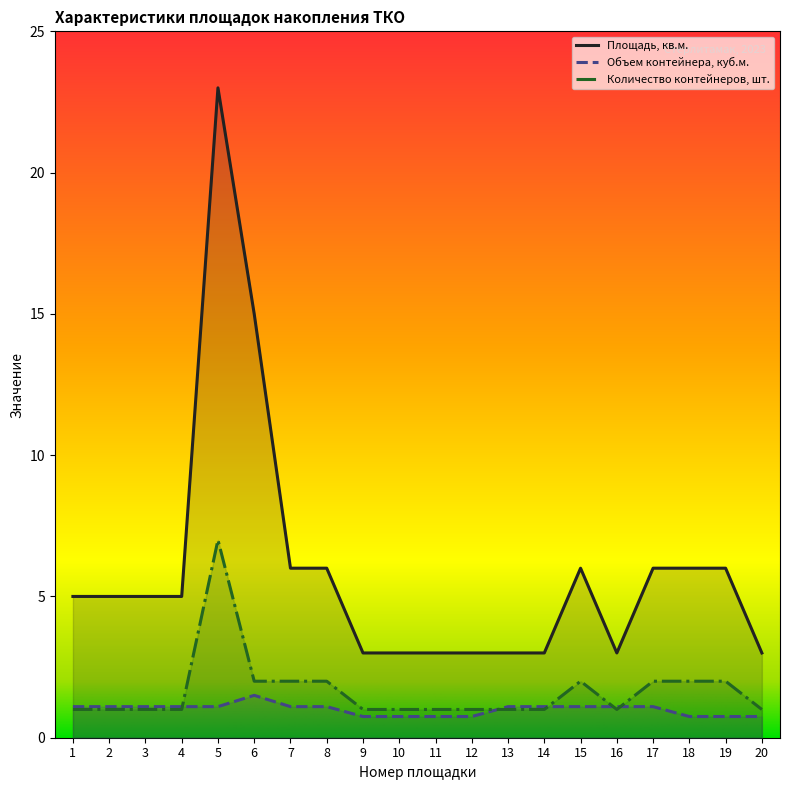

What are all the series names shown in the legend?

Площадь, кв.м., Объем контейнера, куб.м., Количество контейнеров, шт.